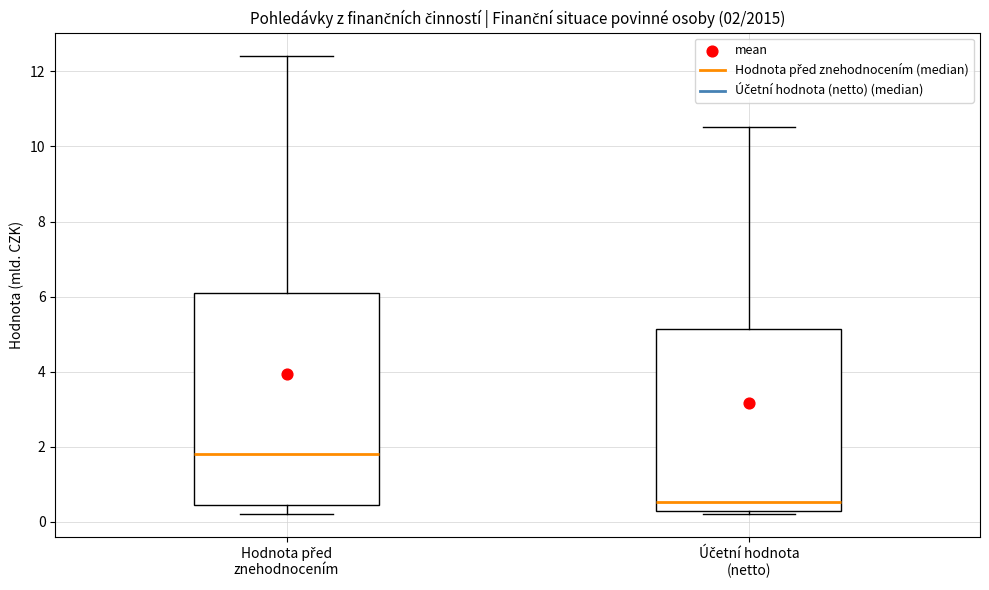

Which box's median line is the highest?

Hodnota před znehodnocením